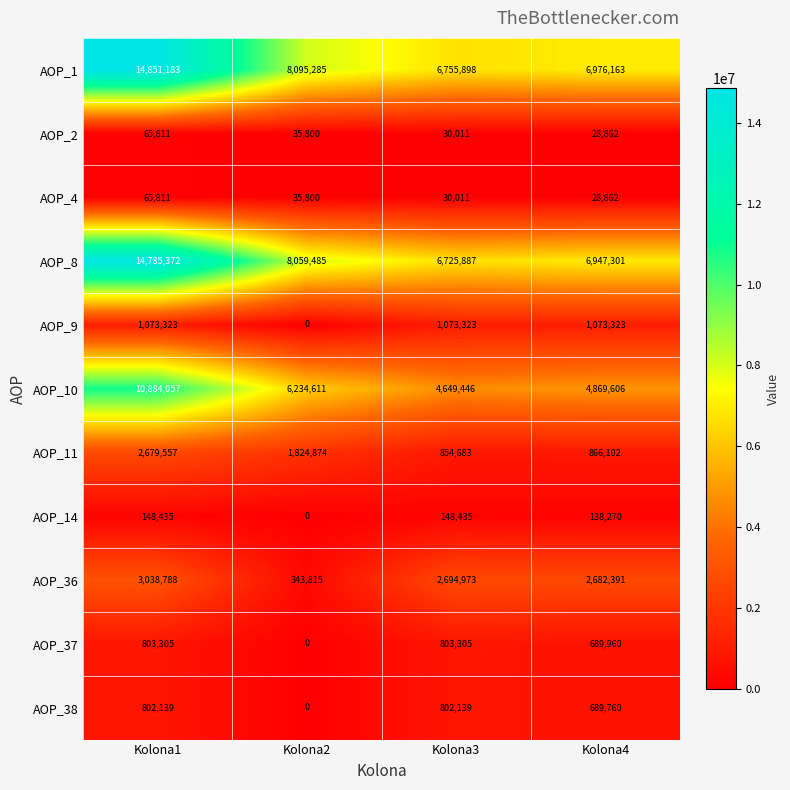

Count the number of categories in the chart.

4